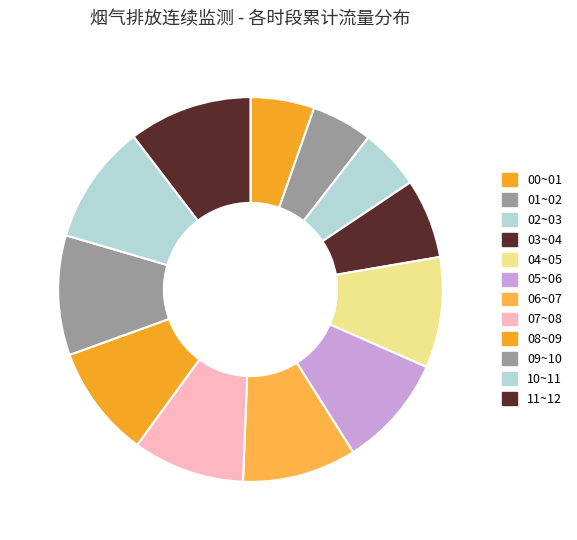

What percentage is the 02~03 slice, to the nearest percent?

5%